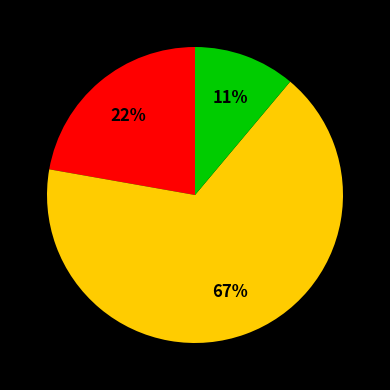

Is there any slice that represents more than half of the pie?

Yes